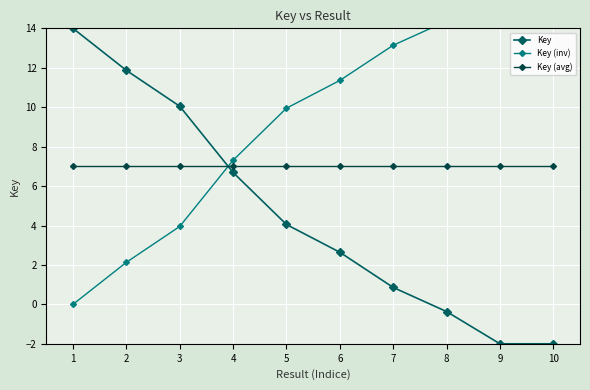

Which label corresponds to the largest value in the chart?

10